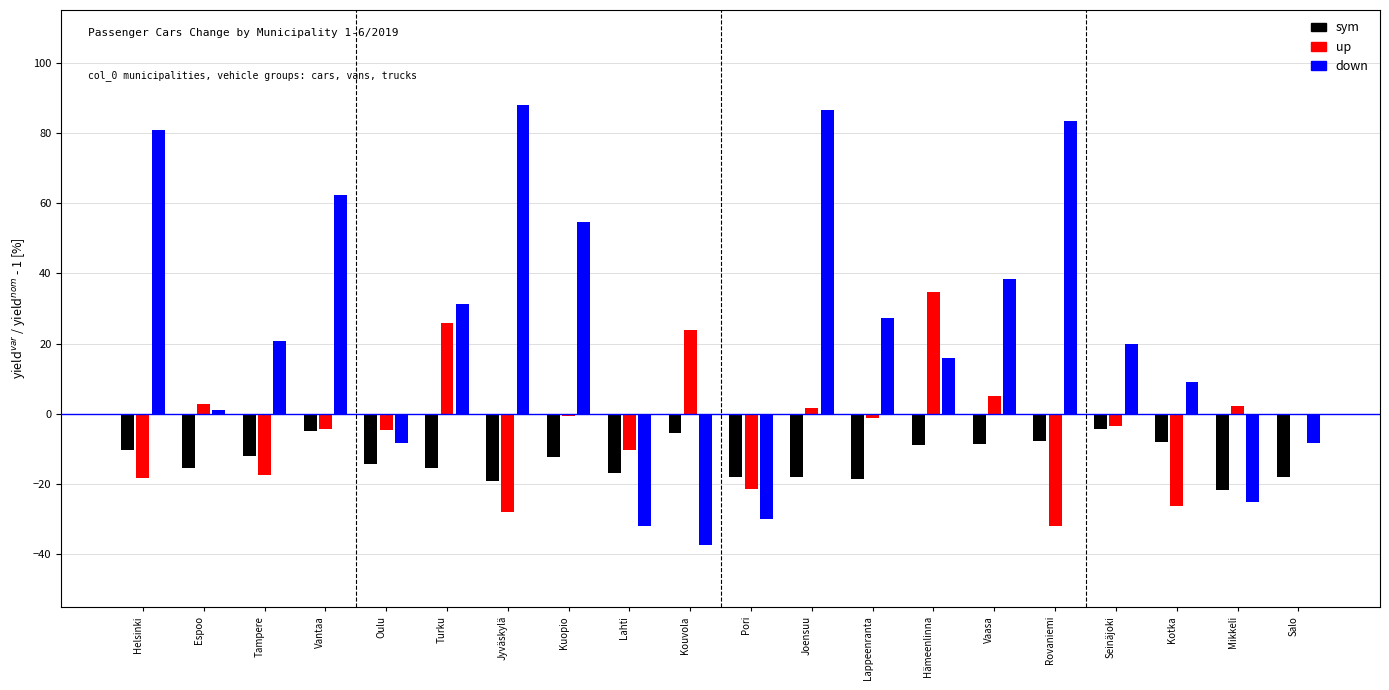

True or false: up has a value of -26.1 at Kotka.

True